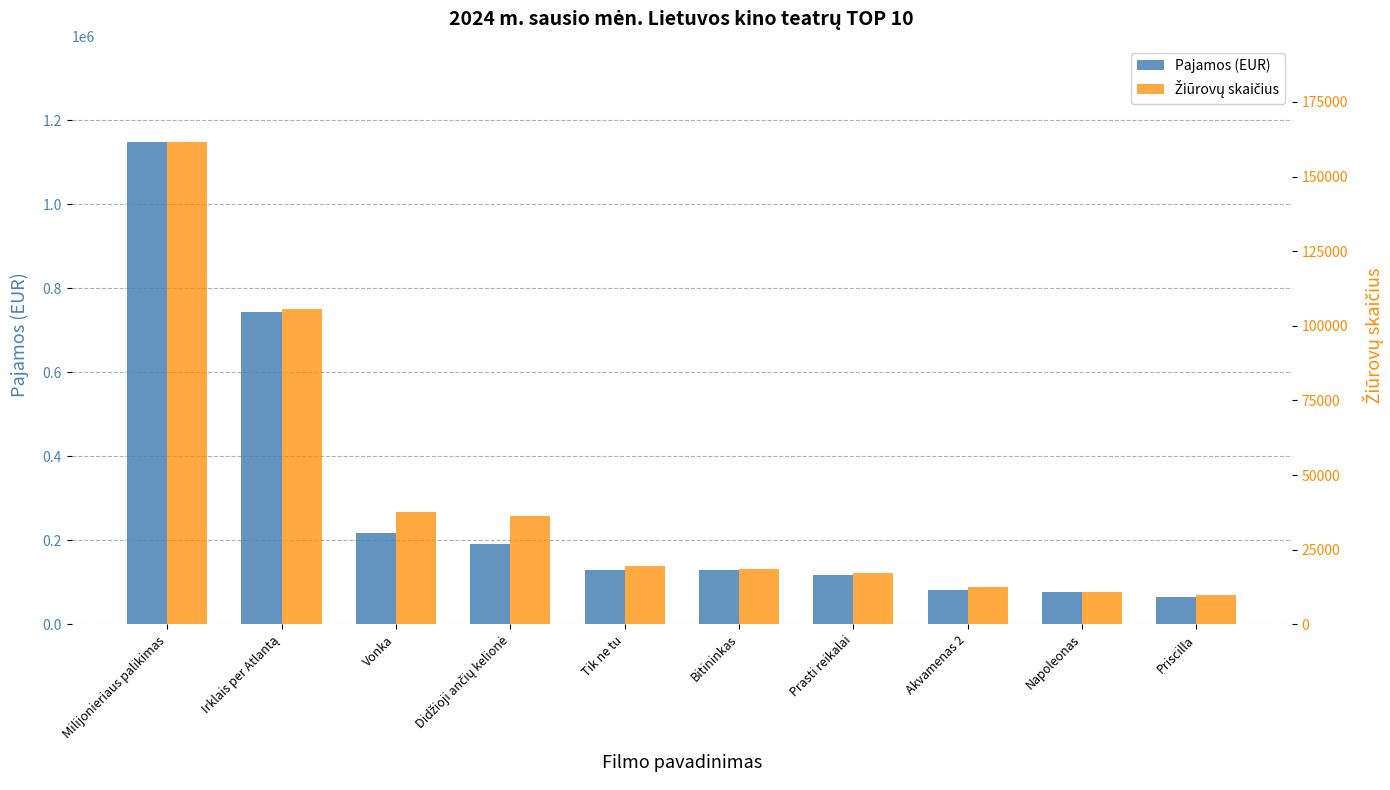

Which series has the largest total across all categories?

Pajamos (EUR)